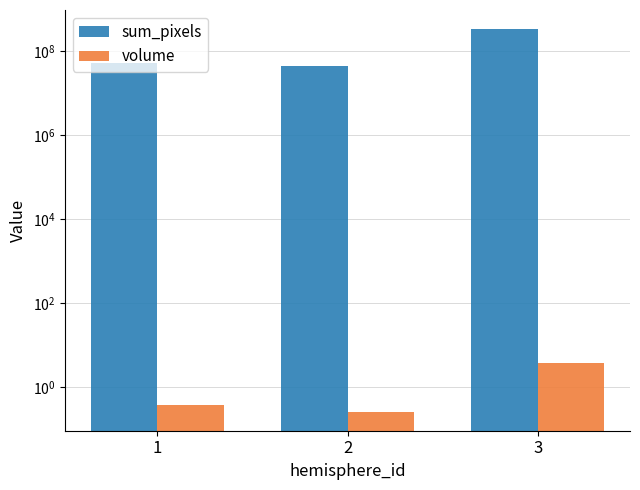

What are all the series names shown in the legend?

sum_pixels, volume